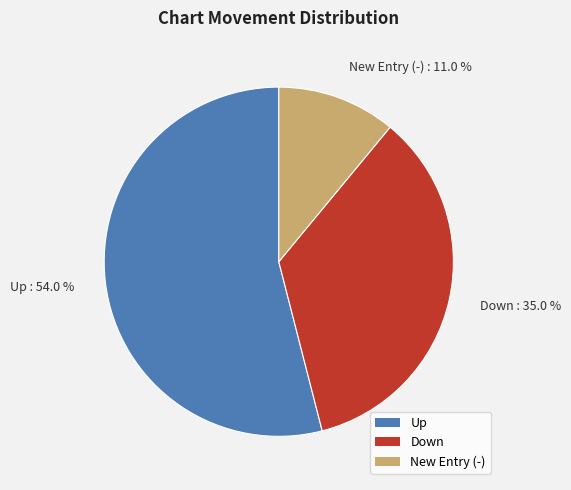

How many slices are in this pie chart?

3